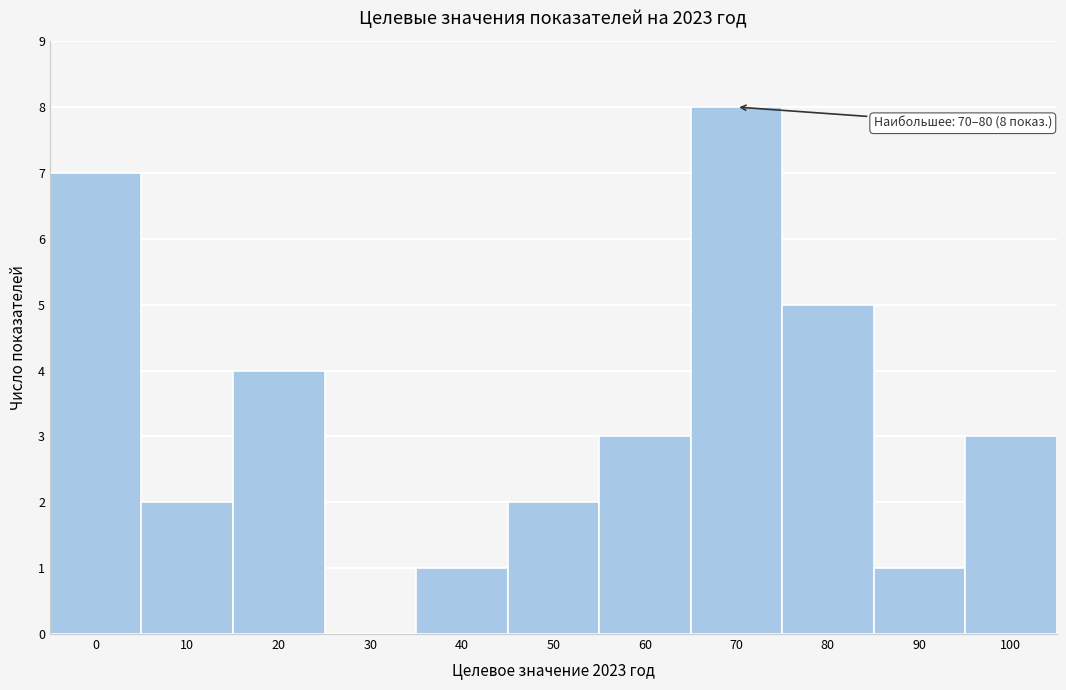

Reading left to right, transcribe all the data shown in this chart.

0=7	10=2	20=4	30=0	40=1	50=2	60=3	70=8	80=5	90=1	100=3